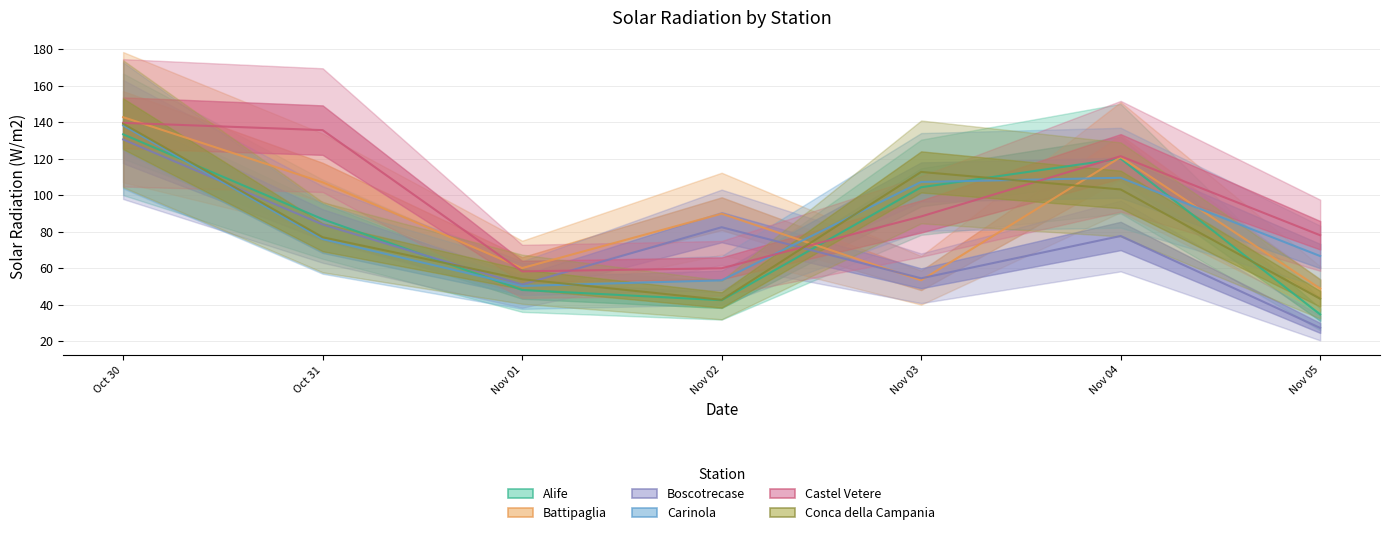

Which series ends up on top after the final intersection of Conca della Campania and Carinola?

Carinola